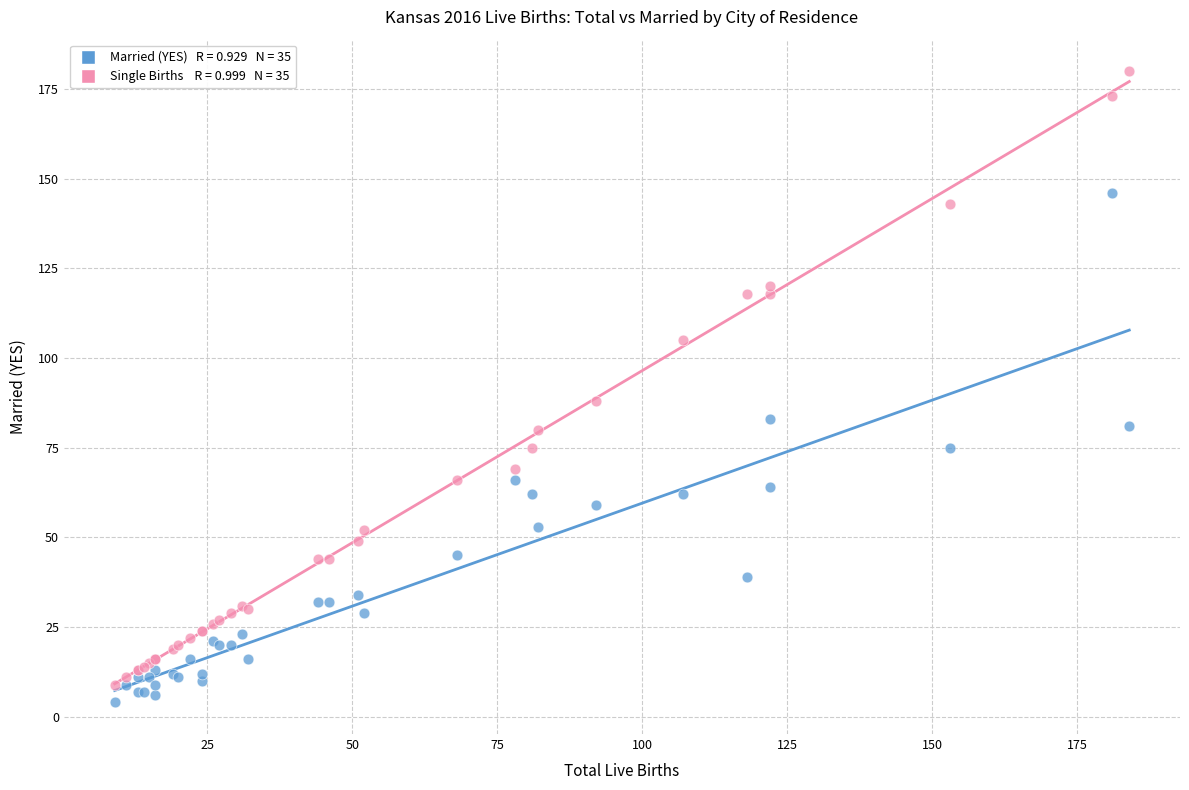

Across all series, what Y value is closest to 92?

88